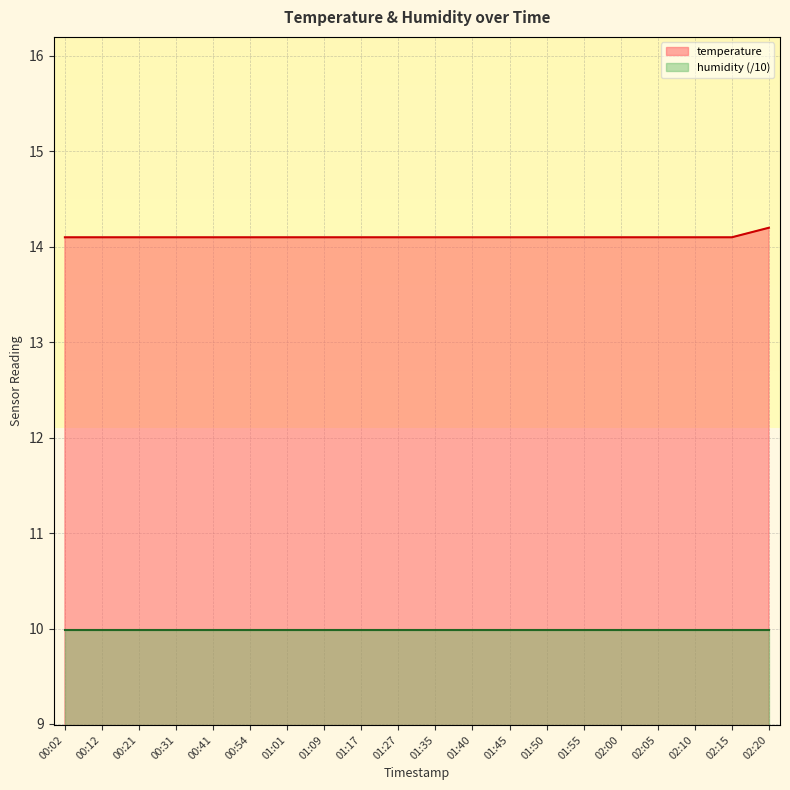

Rank the categories by value from lowest to highest.

00:02, 00:12, 00:21, 00:31, 00:41, 00:54, 01:01, 01:09, 01:17, 01:27, 01:35, 01:40, 01:45, 01:50, 01:55, 02:00, 02:05, 02:10, 02:15, 02:20